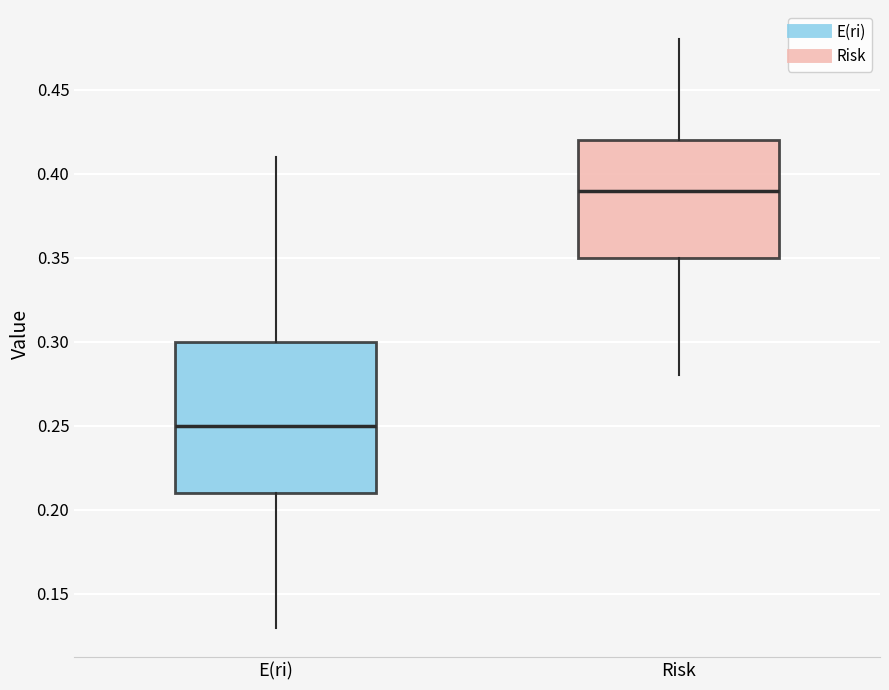

Reading left to right, read every box against the y-axis: the position of its median line, the range the box covers, and the ends of its whiskers. The values are not printed on the chart, so give them approximately, as read against the axis.

E(ri): median 0.25, box 0.21 to 0.30, whiskers 0.13 to 0.41
Risk: median 0.39, box 0.35 to 0.42, whiskers 0.28 to 0.48